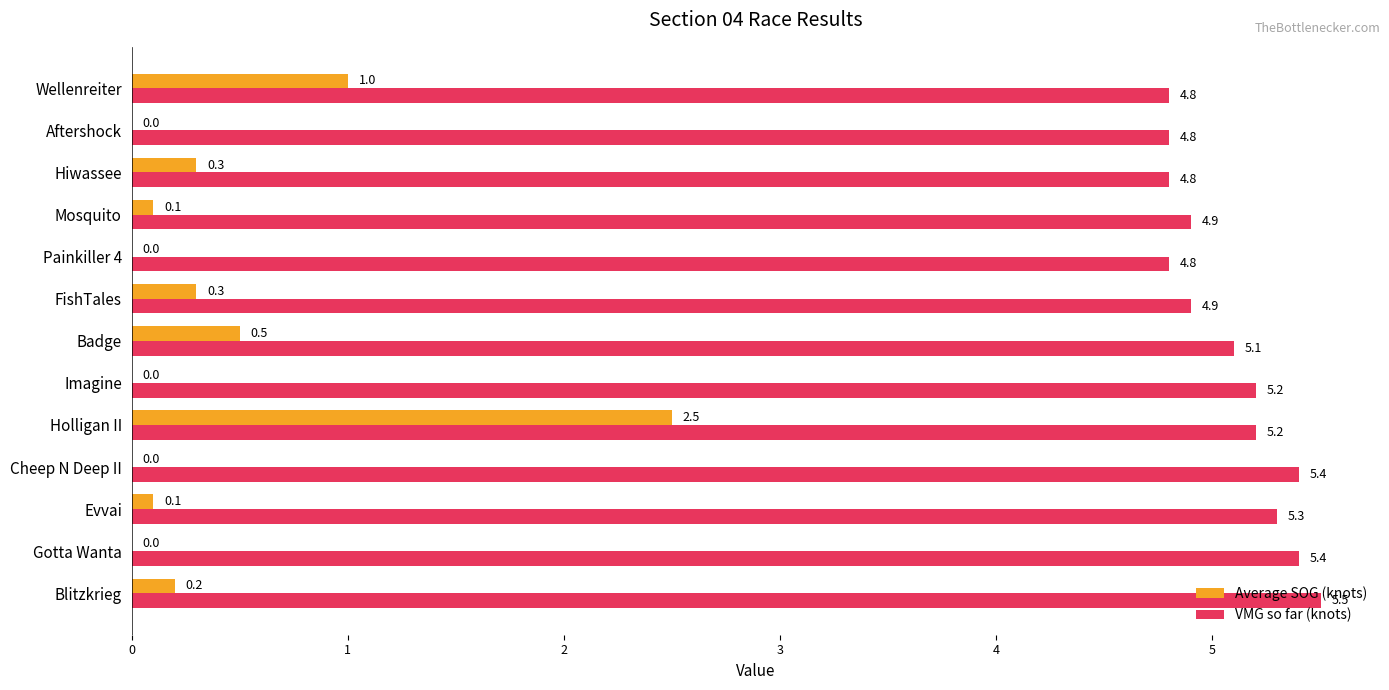

What value does the VMG so far (knots) series have at Cheep N Deep II?

5.4